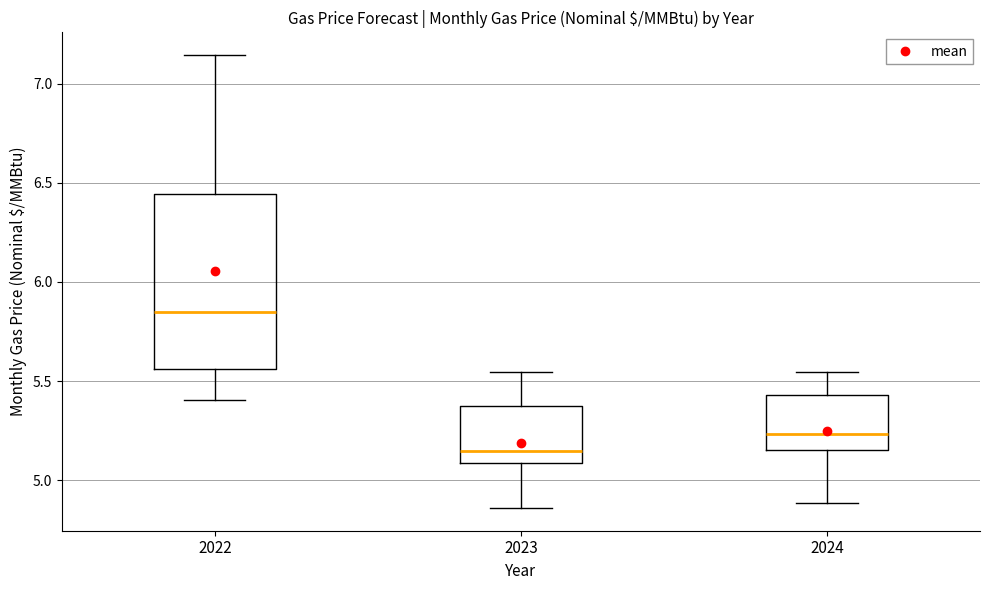

Reading left to right, transcribe this box plot: for each box, give where its median line is, the range the box spans, and where its two whiskers end, as read against the y-axis. The values are not printed on the chart, so give them approximately, as read against the axis.

2022: median 5.85, box 5.55 to 6.45, whiskers 5.40 to 7.15
2023: median 5.15, box 5.10 to 5.35, whiskers 4.85 to 5.55
2024: median 5.25, box 5.15 to 5.45, whiskers 4.90 to 5.55